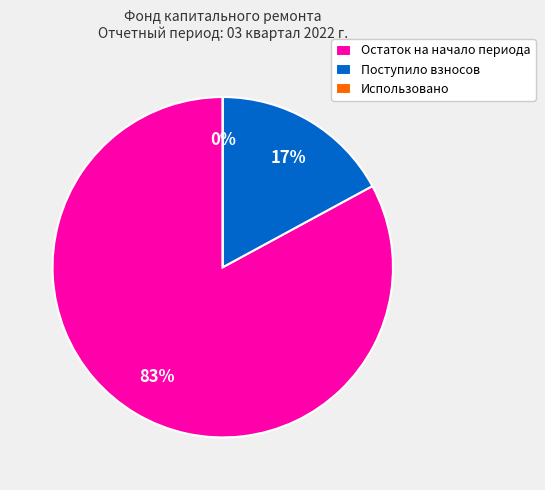

To the nearest percent, what portion does Остаток на начало периода represent?

83%